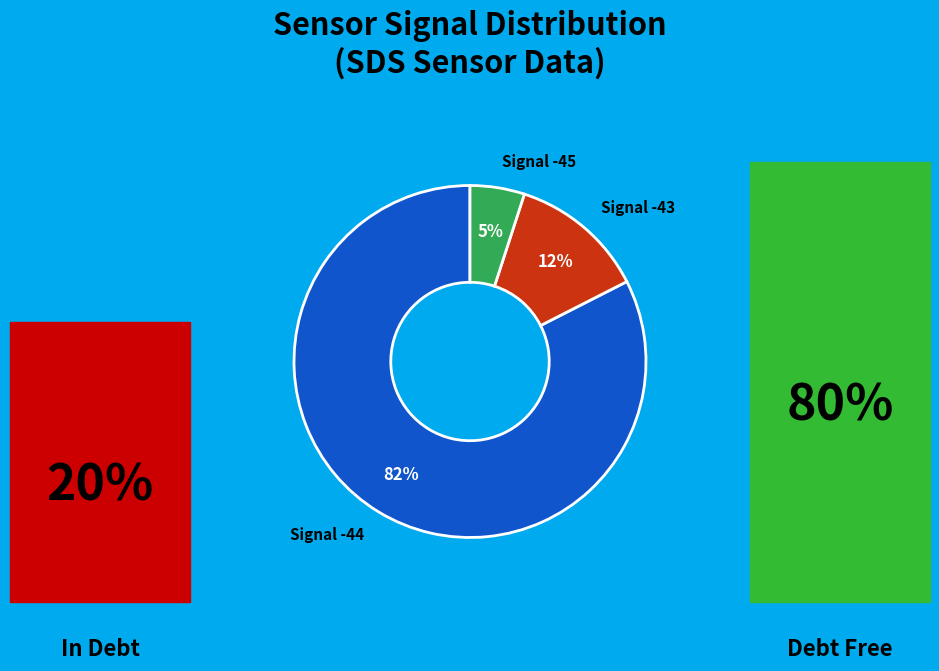

Which has a higher value, Signal -45 or Signal -44?

Signal -44